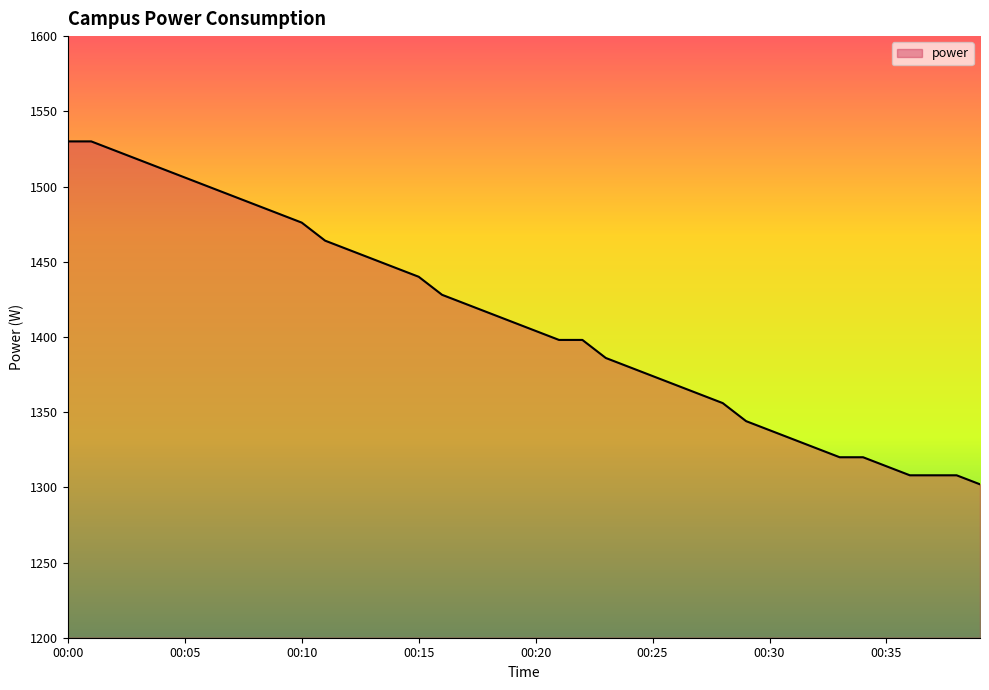

What is the greatest value displayed?

1530